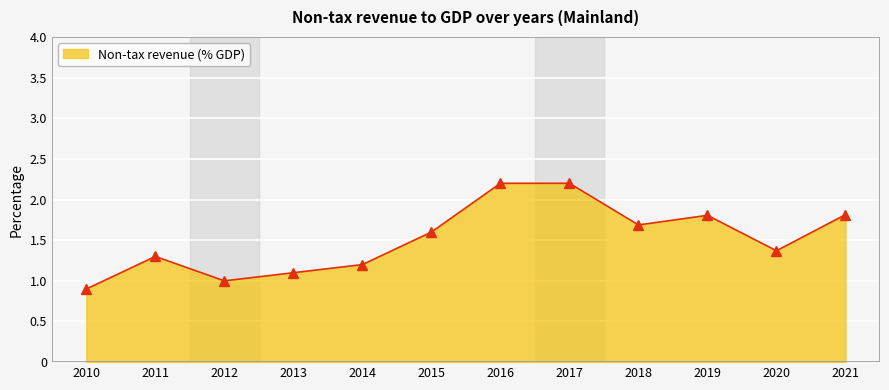

What is the maximum value shown in the chart?

2.2